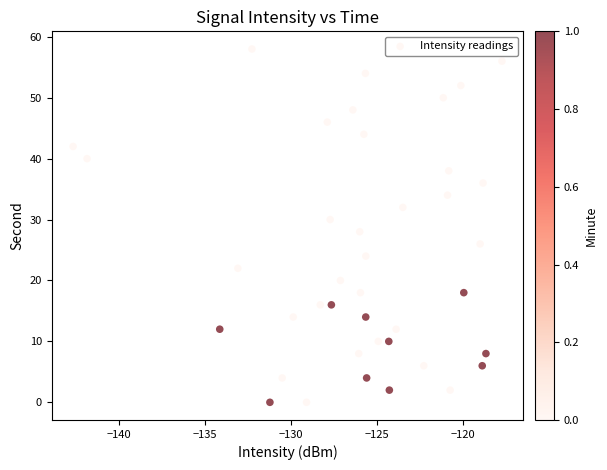

What is the range of Y values (max minus min)?

58